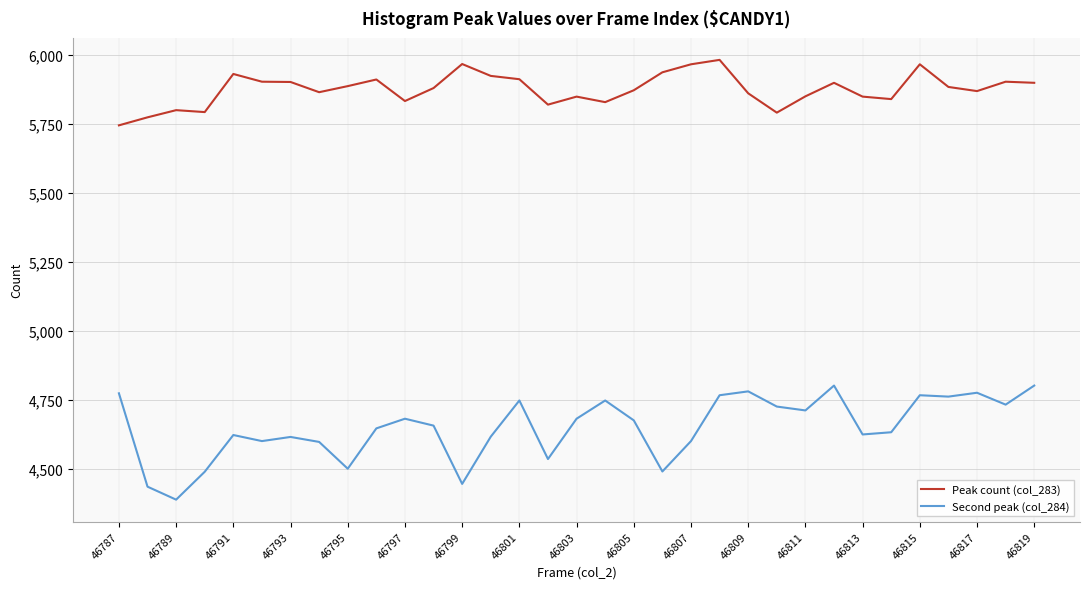

Which series has the largest total across all categories?

Peak count (col_283)